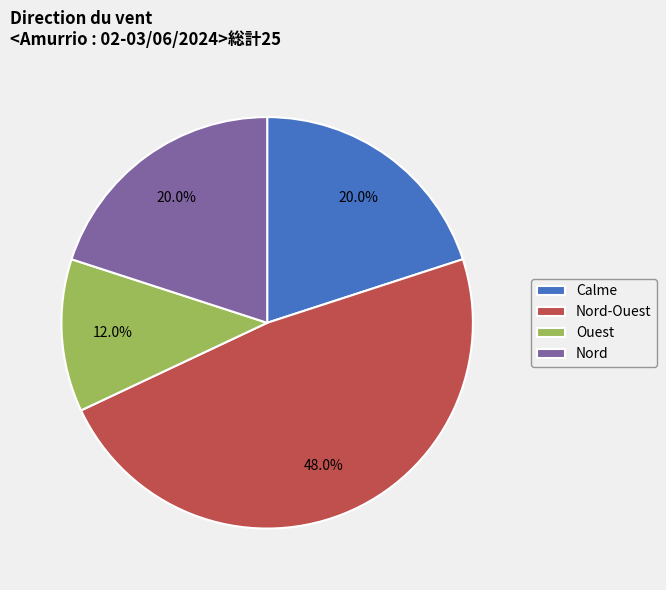

To the nearest percent, what is the difference between the largest and smallest slice percentages?

36%